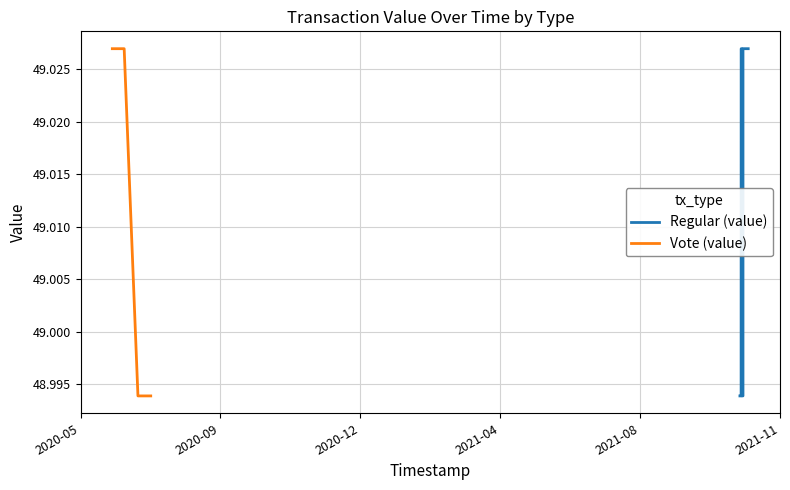

True or false: Regular (value) and Vote (value) intersect in this chart.

False